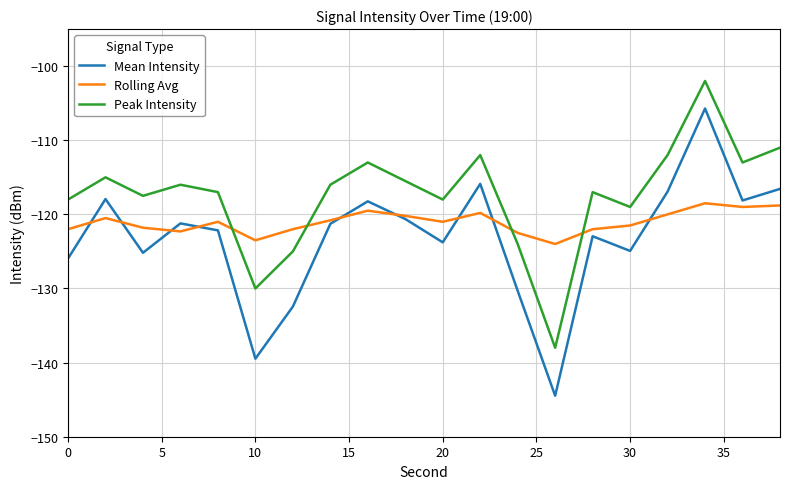

What is the highest value of the Mean Intensity series?

-105.7